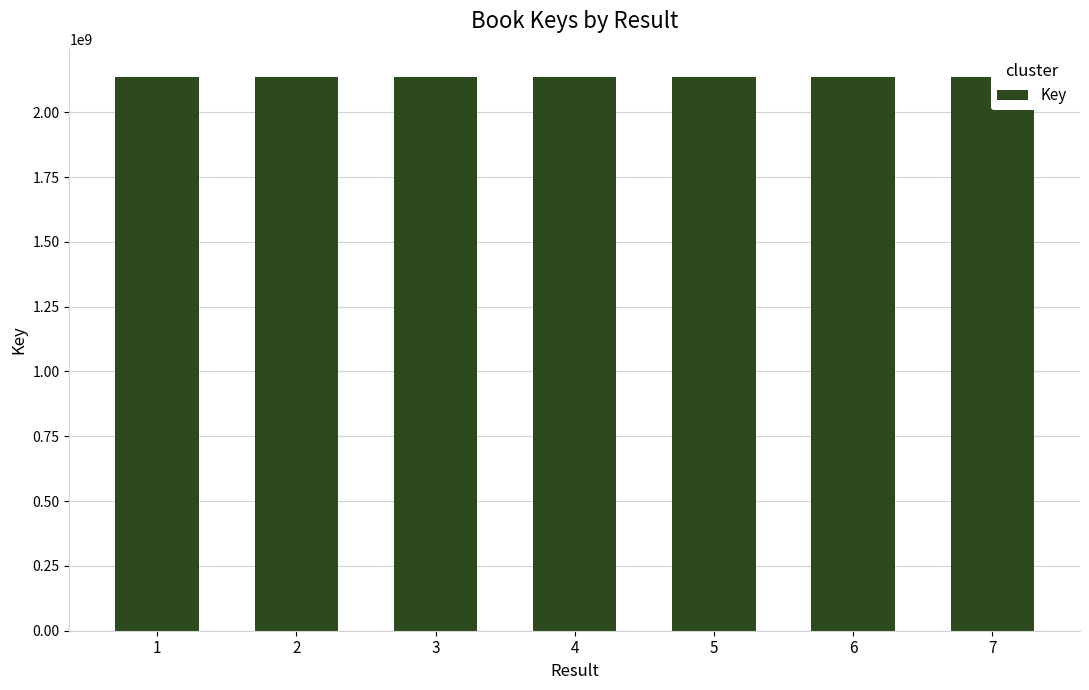

Approximately how many times larger is the value at 4 compared to 3?

1.0